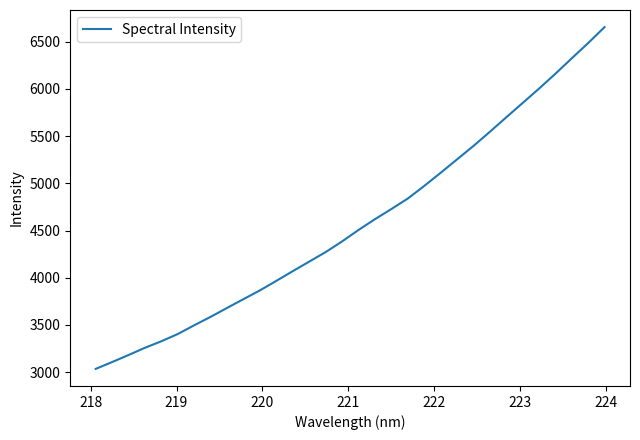

What is the smallest value displayed?

3034.7